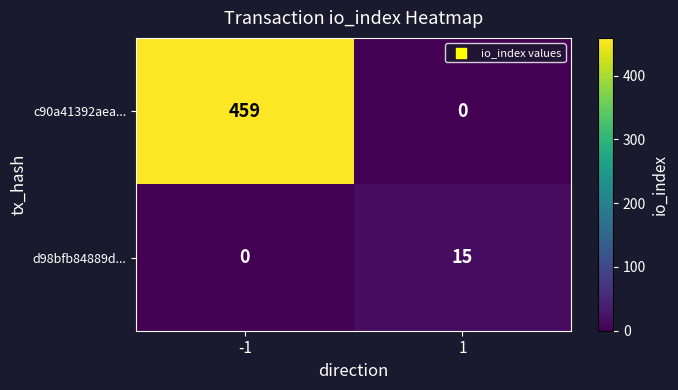

What is the maximum value shown in the chart?

459